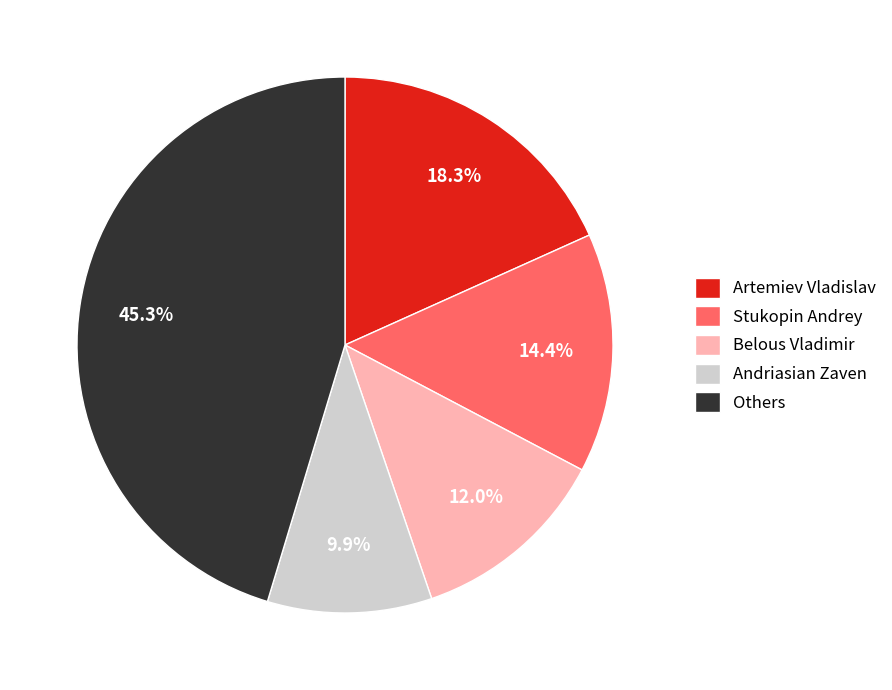

Approximately how many times larger is the value at Stukopin Andrey compared to Others?

0.3